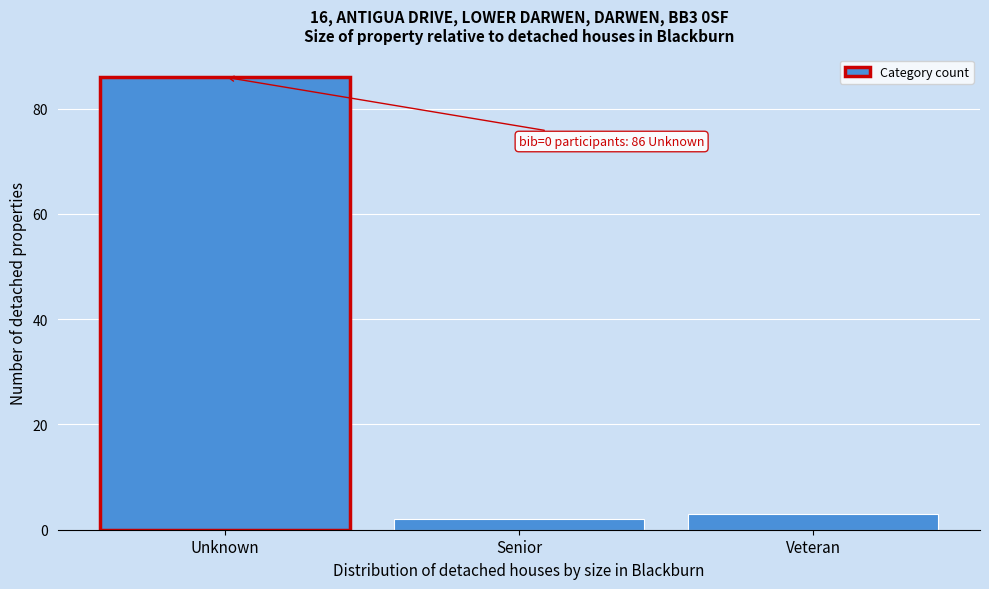

Reading left to right, transcribe all the data shown in this chart.

Unknown=86	Senior=2	Veteran=3